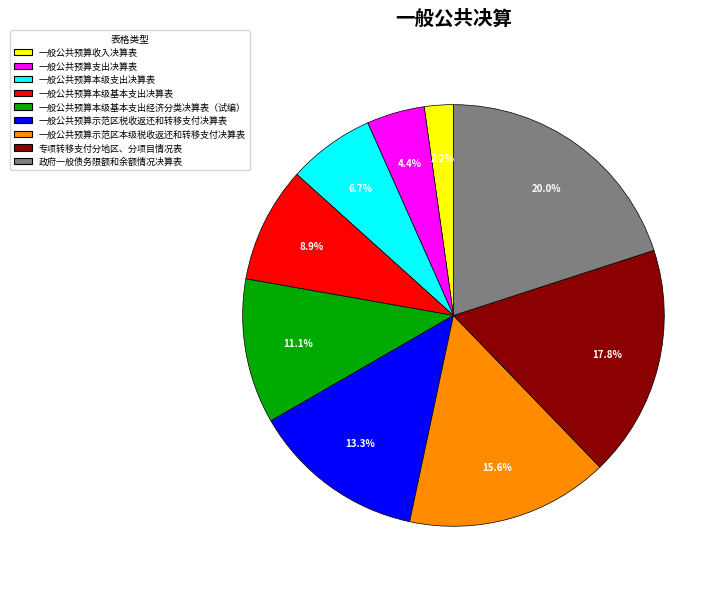

Which has a higher value, 一般公共预算收入决算表 or 专项转移支付分地区、分项目情况表?

专项转移支付分地区、分项目情况表